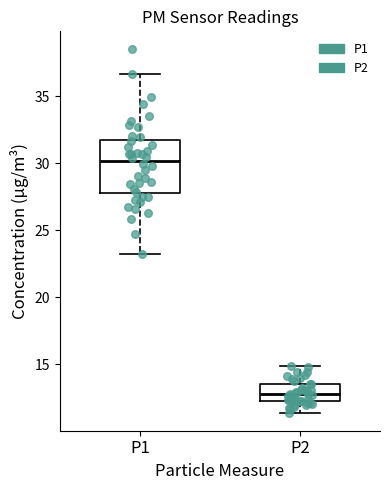

Reading left to right, read every box against the y-axis: the position of its median line, the range the box covers, and the ends of its whiskers. The values are not printed on the chart, so give them approximately, as read against the axis.

P1: median 30.0, box 28.0 to 31.5, whiskers 23.0 to 36.5
P2: median 13.0, box 12.0 to 13.5, whiskers 11.5 to 15.0